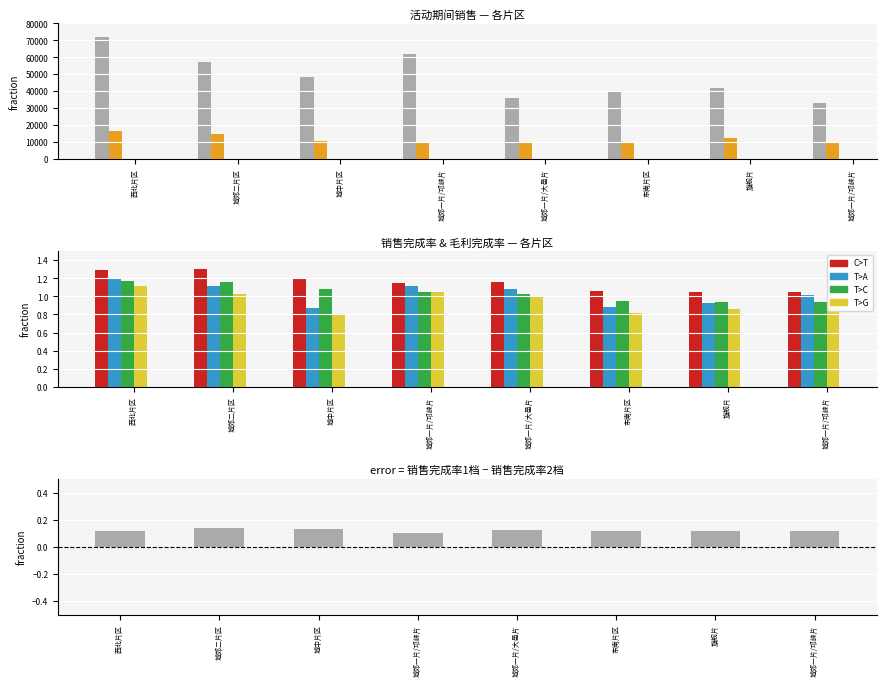

Reading left to right, transcribe all the data shown in this chart.

C>A: 西北片区=72211.7	城郊二片区=57261.3	城中片区=48347.9	城郊一片/邛崃片=62142.4	城郊一片/大邑片=36061.6	东南片区=40383.9	旗舰片=42102.5	城郊一片/邛崃片=32818.7
C>G: 西北片区=16458.6	城郊二片区=14734.1	城中片区=10460.8	城郊一片/邛崃片=9626.7	城郊一片/大邑片=9695.9	东南片区=10061.0	旗舰片=12240.6	城郊一片/邛崃片=9852.8
C>T: 西北片区=1.3	城郊二片区=1.3	城中片区=1.2	城郊一片/邛崃片=1.2	城郊一片/大邑片=1.2	东南片区=1.1	旗舰片=1.1	城郊一片/邛崃片=1.1
T>A: 西北片区=1.2	城郊二片区=1.1	城中片区=0.9	城郊一片/邛崃片=1.1	城郊一片/大邑片=1.1	东南片区=0.9	旗舰片=0.9	城郊一片/邛崃片=1.0
T>C: 西北片区=1.2	城郊二片区=1.2	城中片区=1.1	城郊一片/邛崃片=1.0	城郊一片/大邑片=1.0	东南片区=0.9	旗舰片=0.9	城郊一片/邛崃片=0.9
T>G: 西北片区=1.1	城郊二片区=1.0	城中片区=0.8	城郊一片/邛崃片=1.0	城郊一片/大邑片=1.0	东南片区=0.8	旗舰片=0.9	城郊一片/邛崃片=0.9